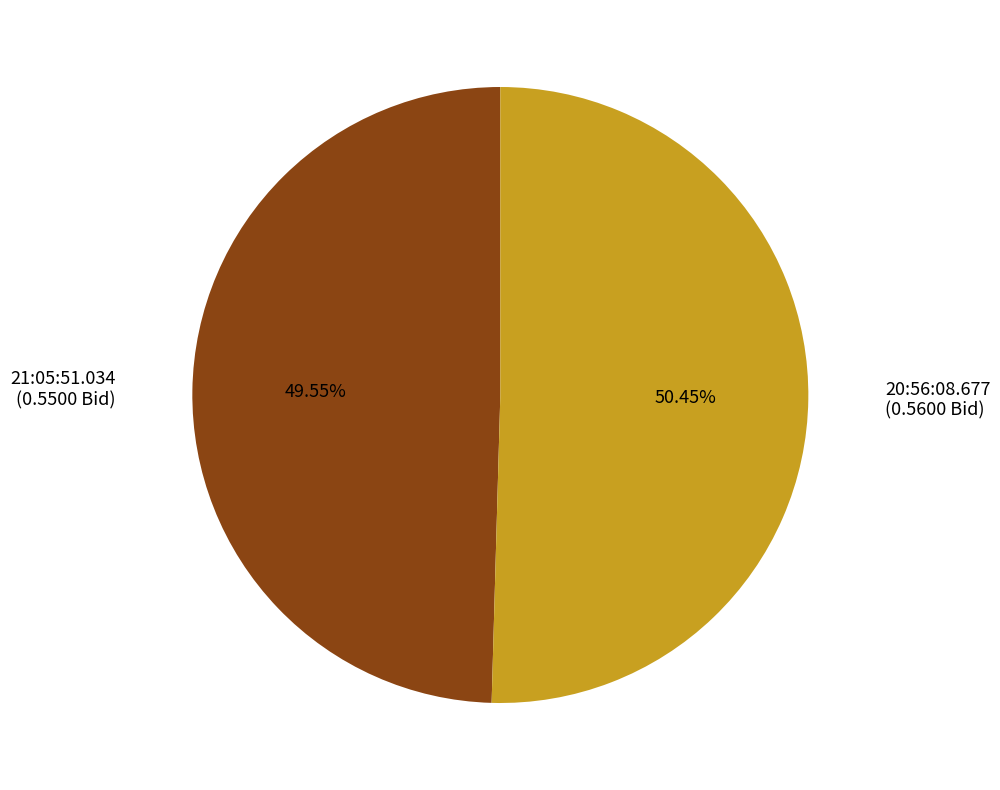

Is it true that 20:56:08.677 is 63% of the pie?

False